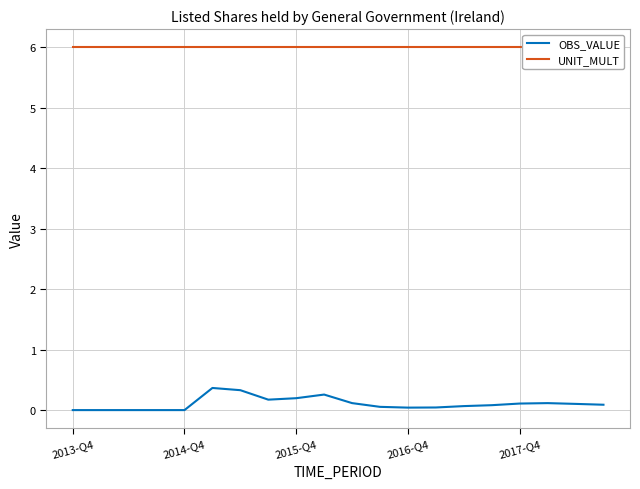

Between 5 and 16, which series saw the biggest shift?

OBS_VALUE